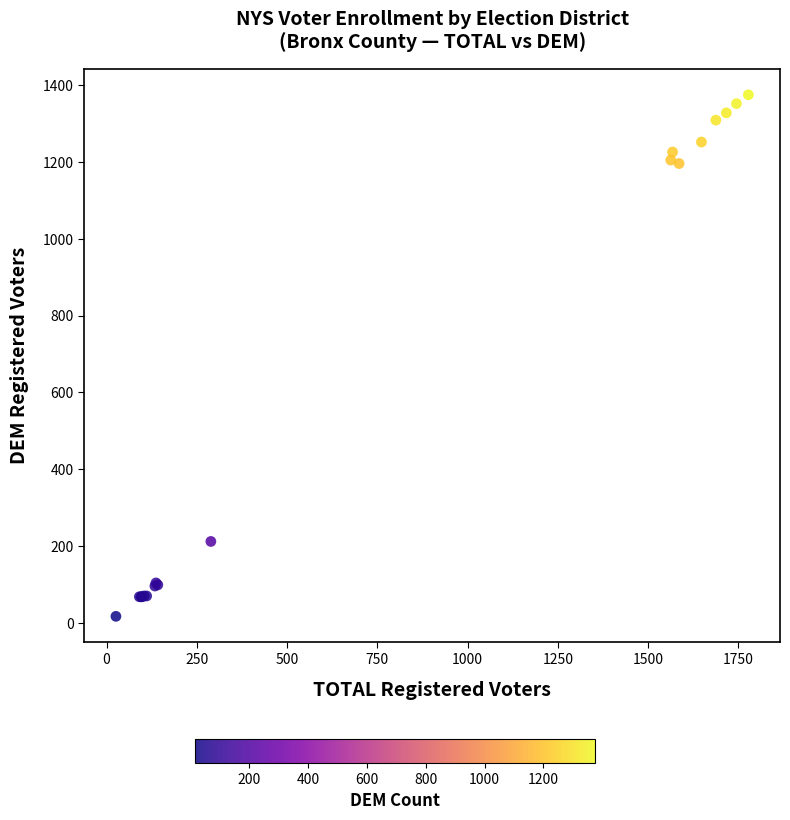

What Y value in the scatter plot is closest to 696?

212